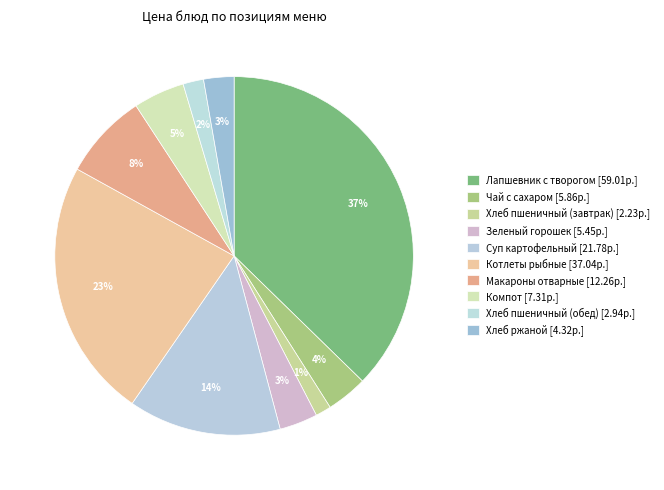

Count the number of slices in the pie.

10